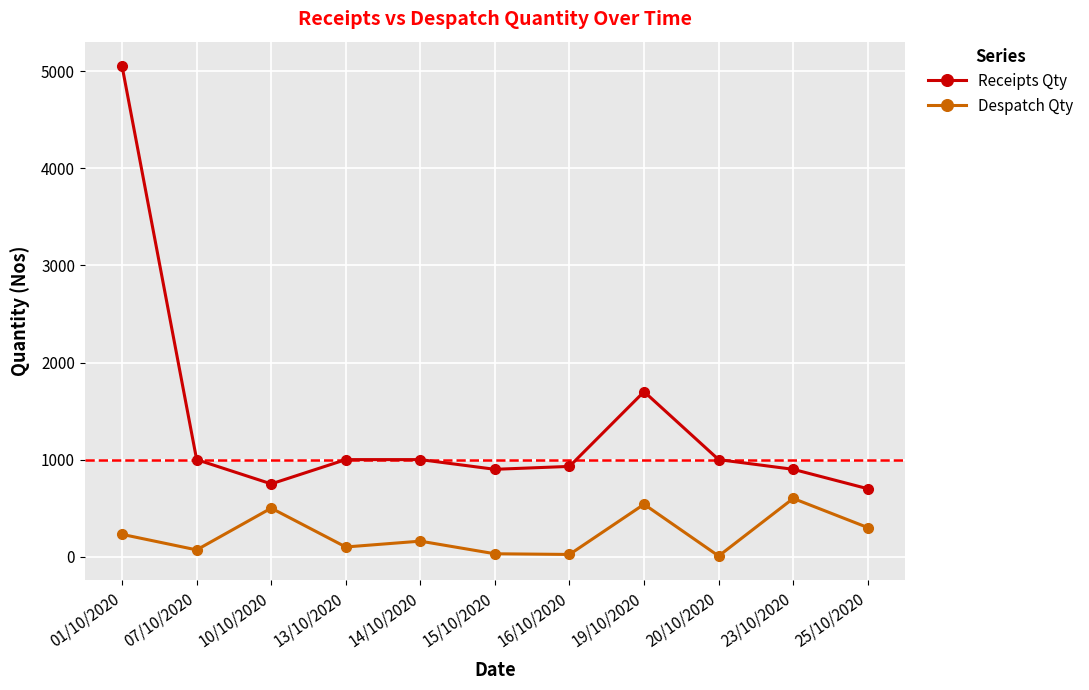

True or false: Despatch Qty and Receipts Qty intersect in this chart.

False